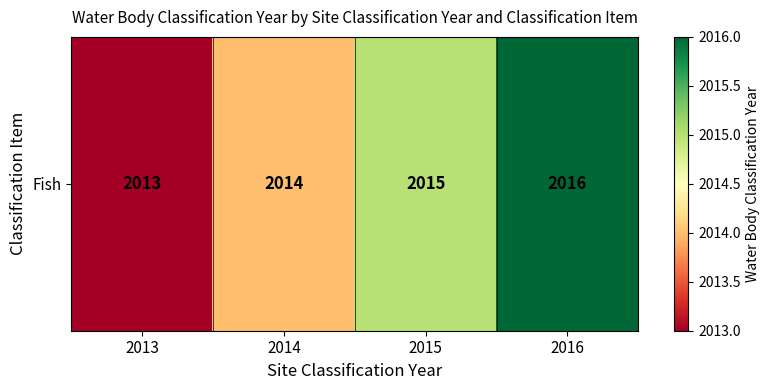

Rank the categories by value from lowest to highest.

2013, 2014, 2015, 2016